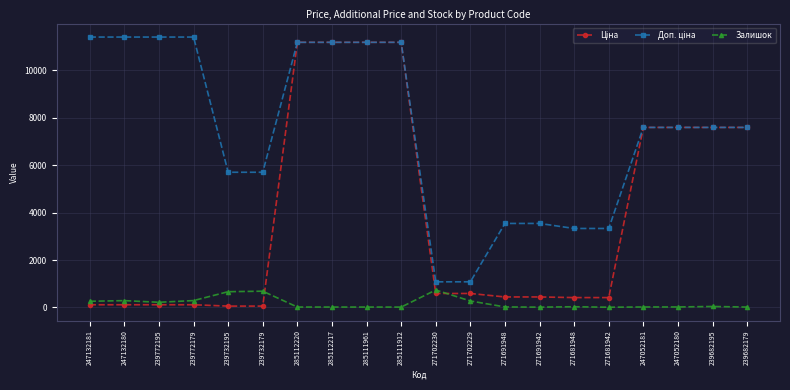

At how many categories does at least one series exceed 4884?

14